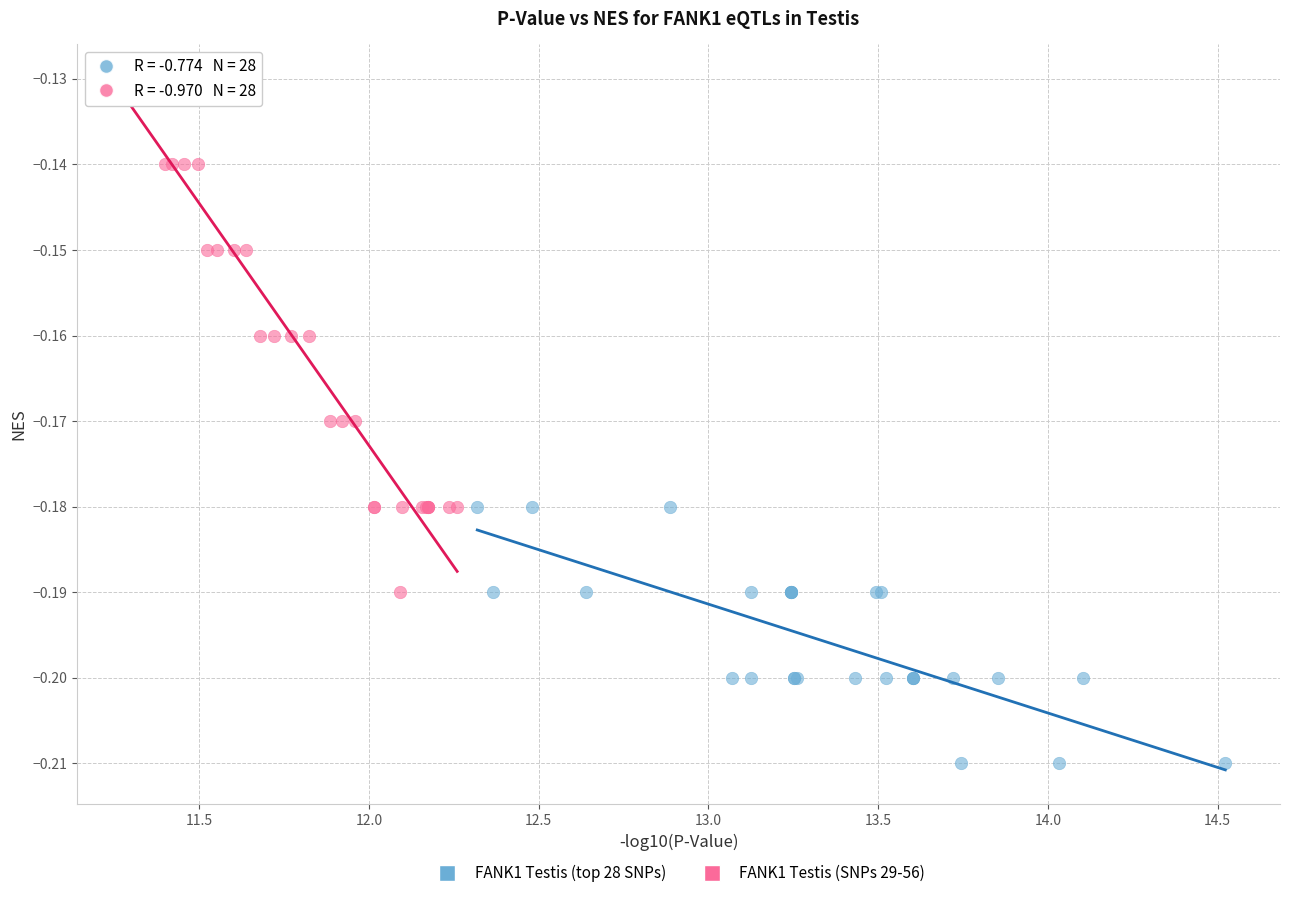

Which series contains the highest Y value?

FANK1 Testis (SNPs 29-56)